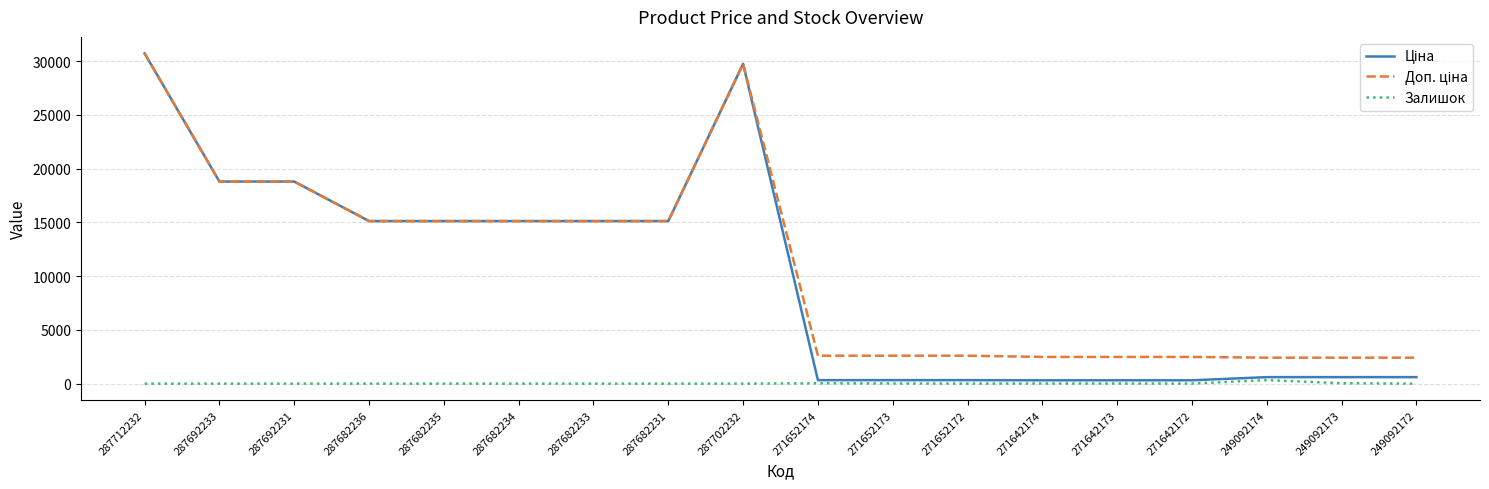

Which label corresponds to the largest value in the chart?

287712232